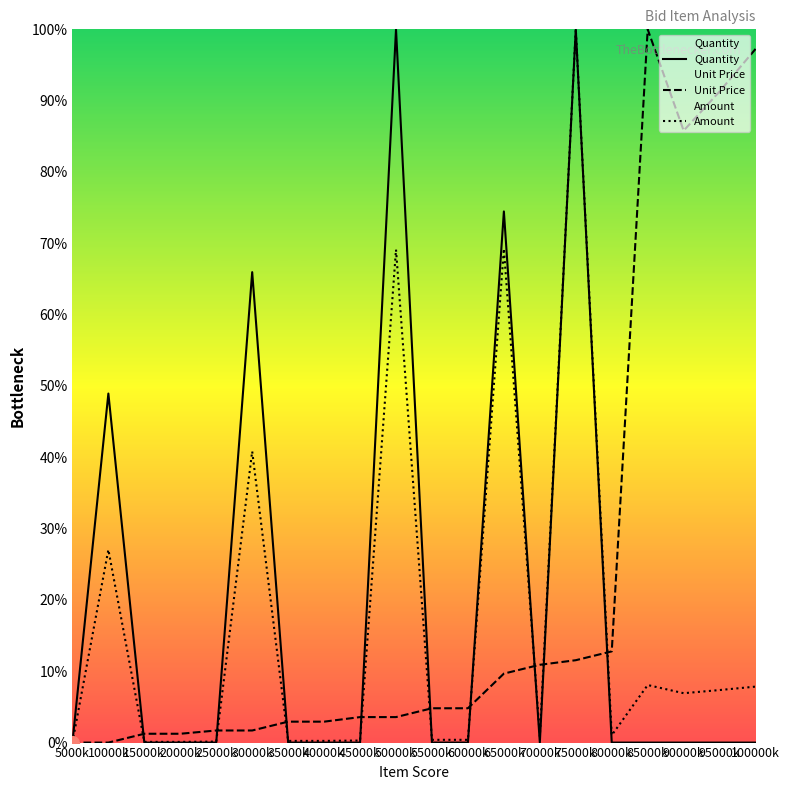

Reading left to right, what are all the values shown in this chart?

Quantity: 5000k=0.0	10000k=48.9	15000k=0.0	20000k=0.0	25000k=0.0	30000k=66.0	35000k=0.0	40000k=0.0	45000k=0.0	50000k=100.0	55000k=0.0	60000k=0.0	65000k=74.5	70000k=0.0	75000k=100.0	80000k=0.0	85000k=0.0	90000k=0.0	95000k=0.0	100000k=0.0
Unit Price: 5000k=0.0	10000k=0.0	15000k=1.2	20000k=1.2	25000k=1.7	30000k=1.7	35000k=2.9	40000k=2.9	45000k=3.6	50000k=3.6	55000k=4.8	60000k=4.8	65000k=9.7	70000k=10.9	75000k=11.5	80000k=12.8	85000k=100.0	90000k=85.8	95000k=91.3	100000k=97.3
Amount: 5000k=0.0	10000k=27.0	15000k=0.1	20000k=0.1	25000k=0.1	30000k=40.8	35000k=0.2	40000k=0.2	45000k=0.3	50000k=69.1	55000k=0.4	60000k=0.4	65000k=69.2	70000k=0.9	75000k=100.0	80000k=1.0	85000k=8.1	90000k=6.9	95000k=7.4	100000k=7.8